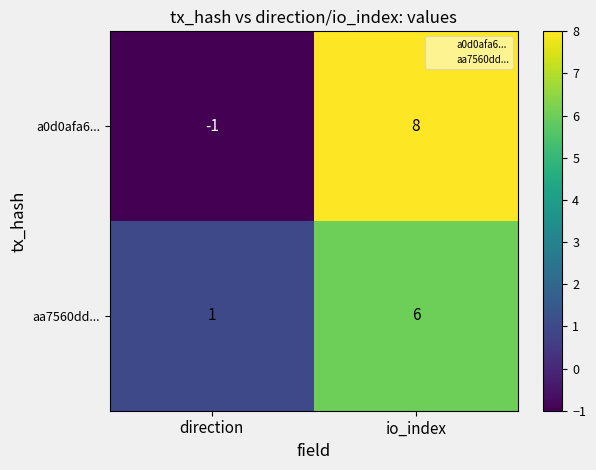

At how many categories does at least one series exceed 4?

1